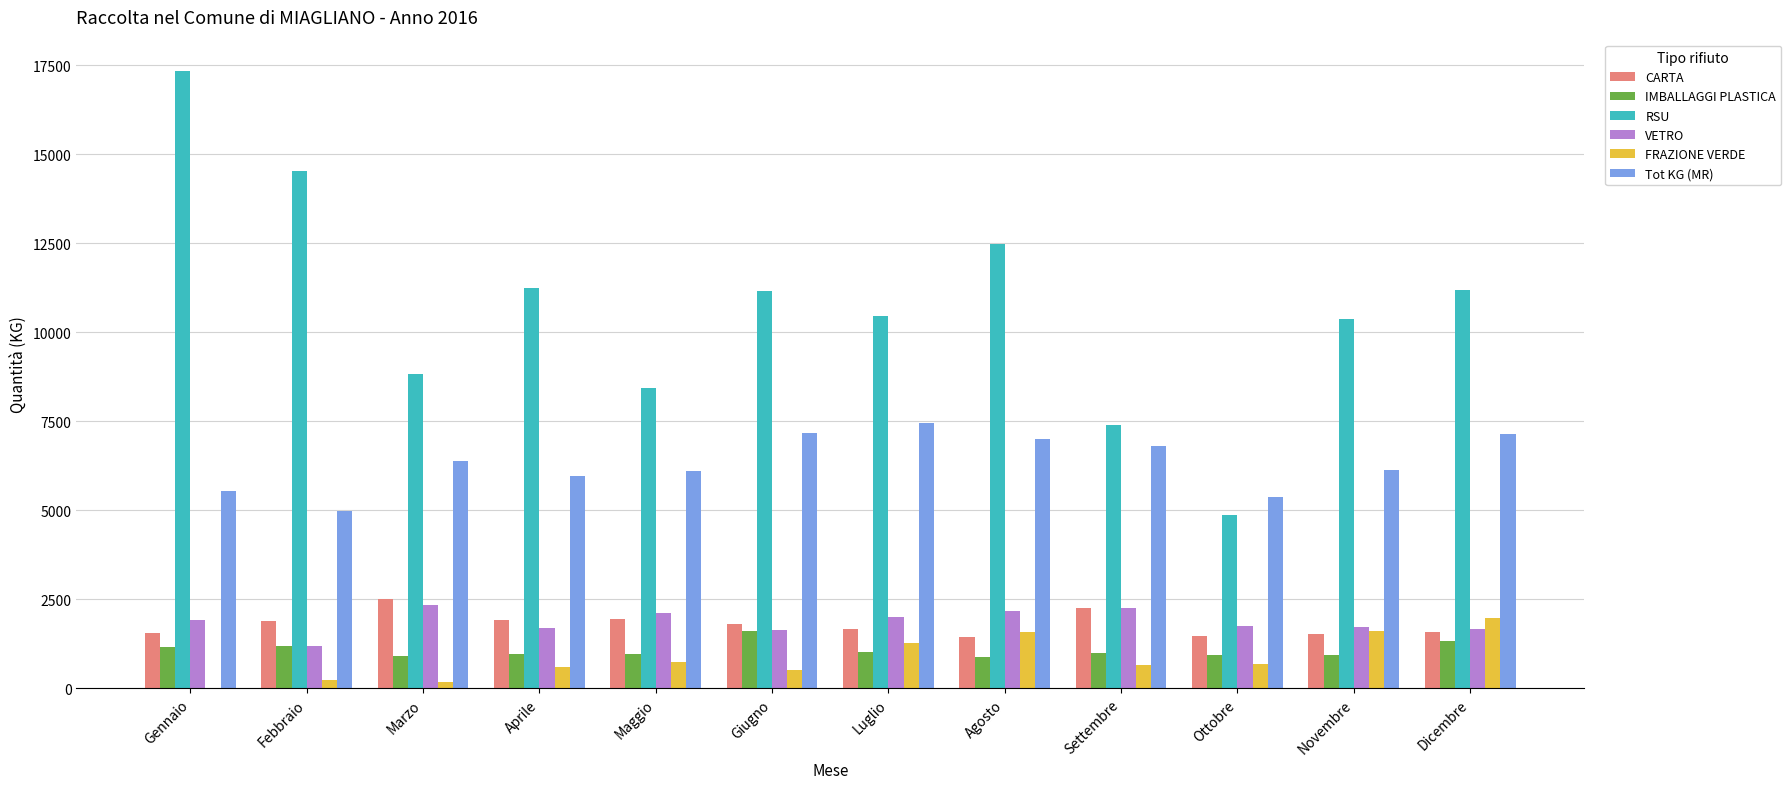

How many categories are shown in the chart?

12